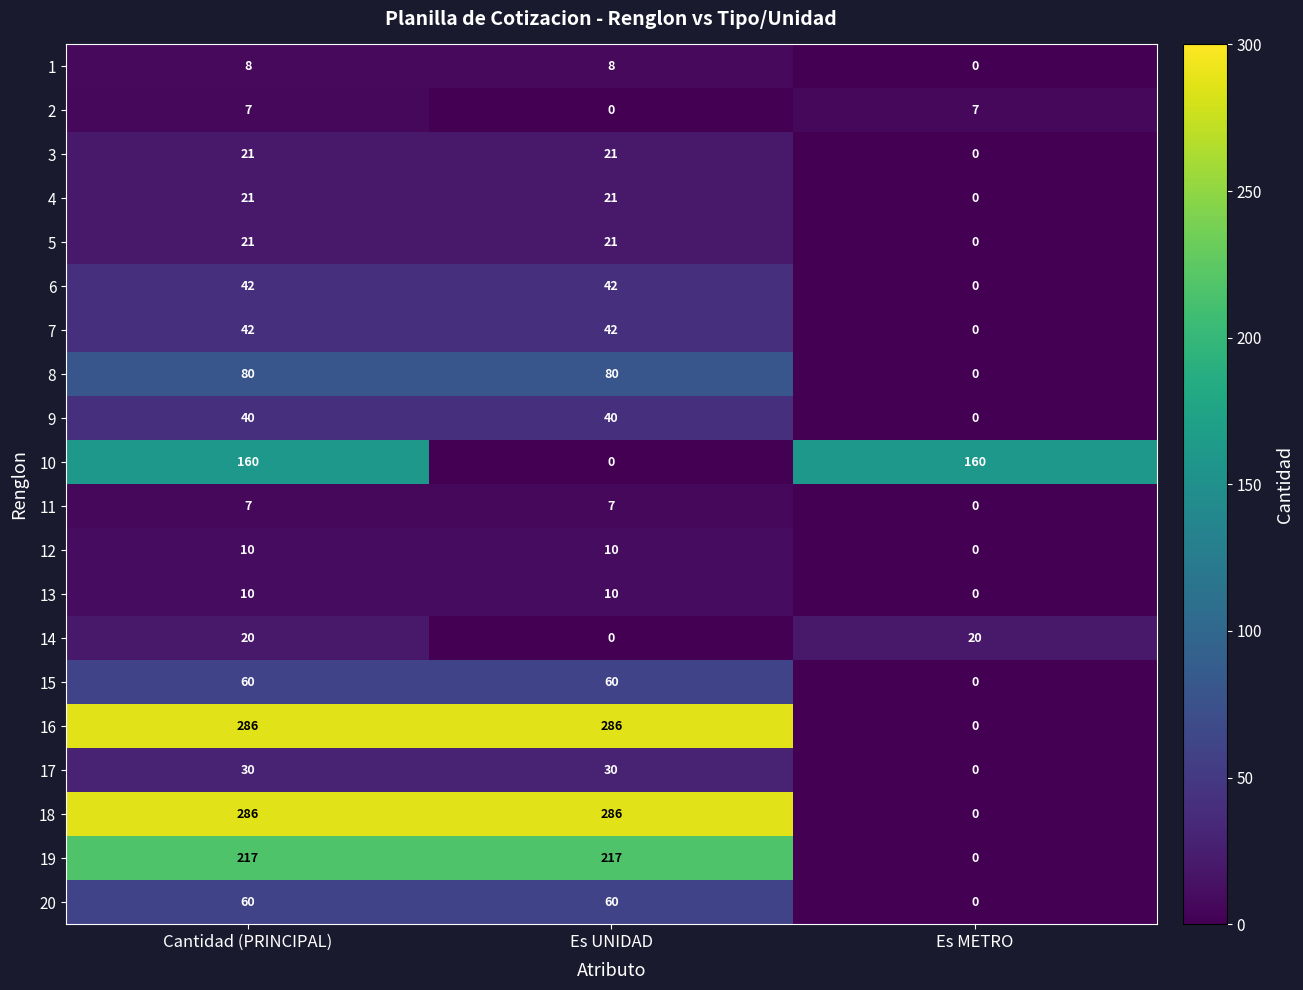

What is the difference between the maximum and minimum values in the 12 series?

10